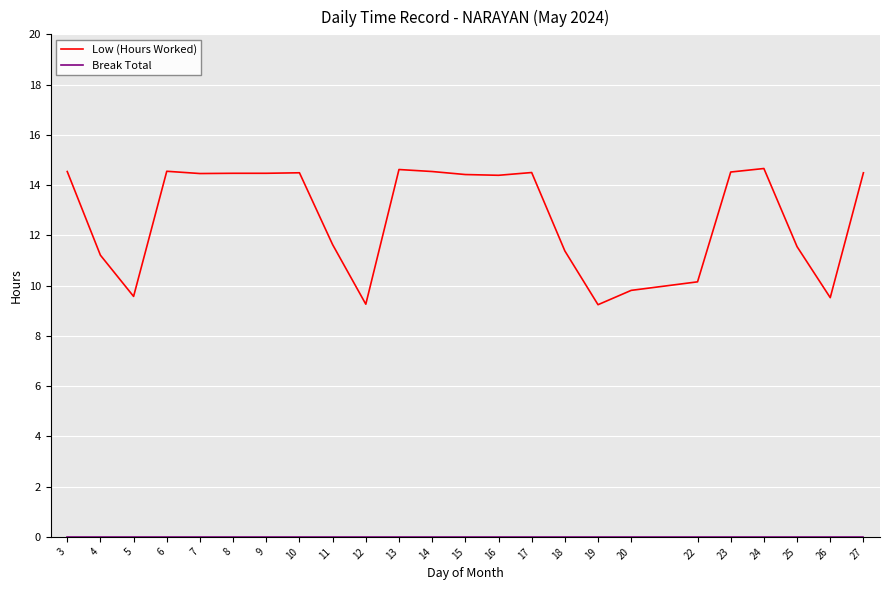

Where does the Low (Hours Worked) series first go above 14?

3